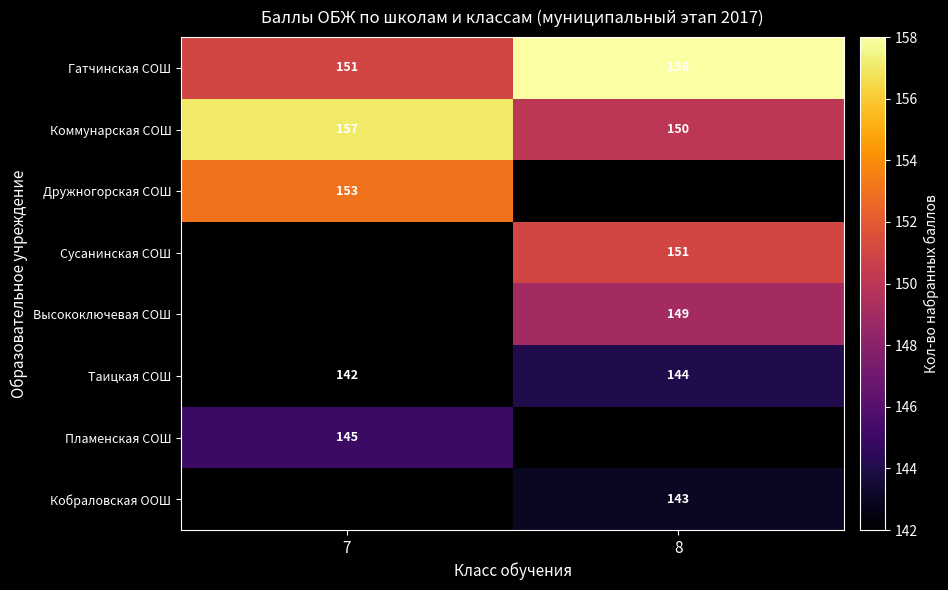

Which has a higher value, 8 or 7?

8